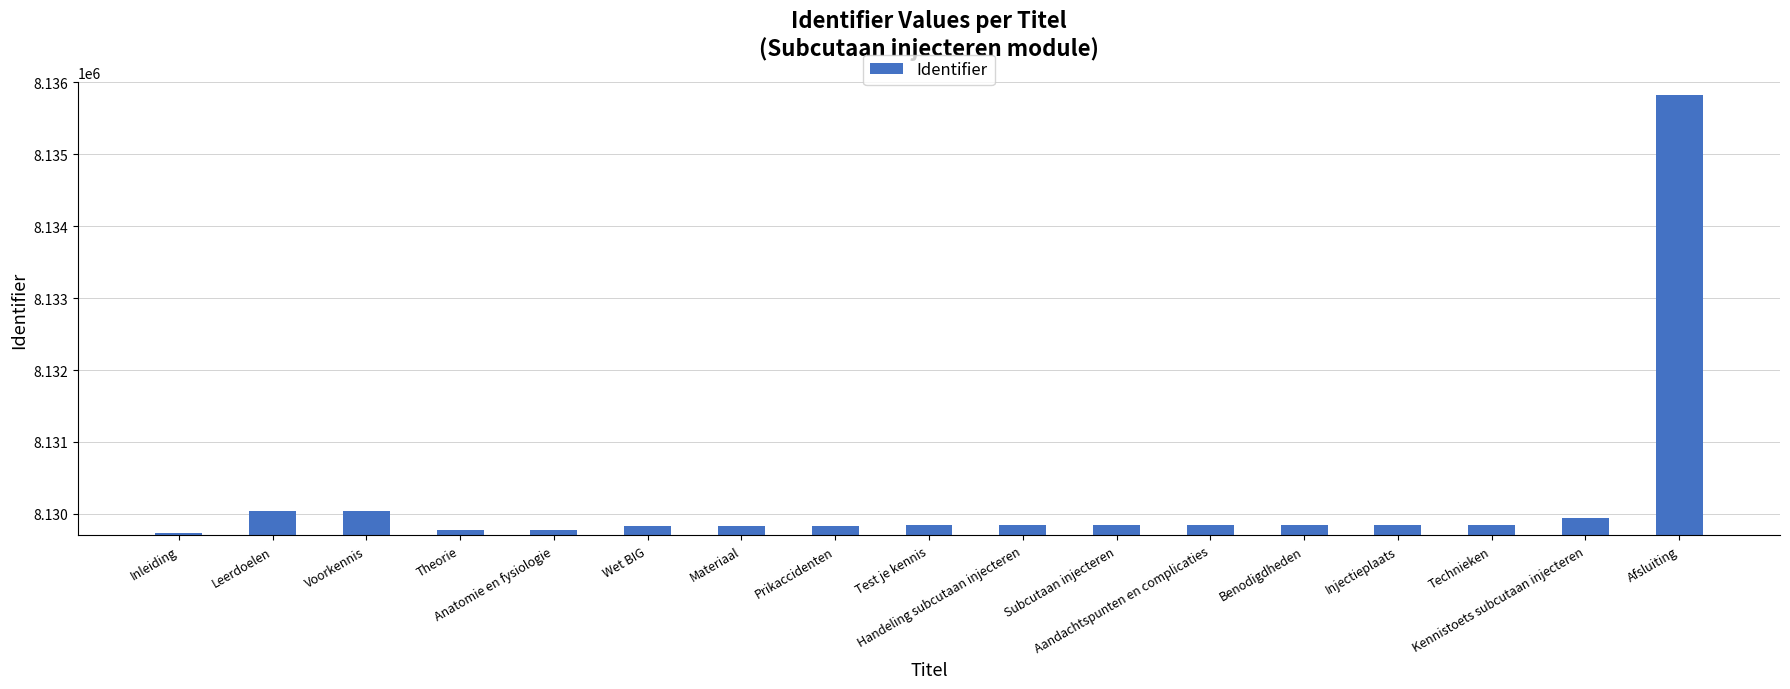

Where does the data first go above 8129843?

Leerdoelen